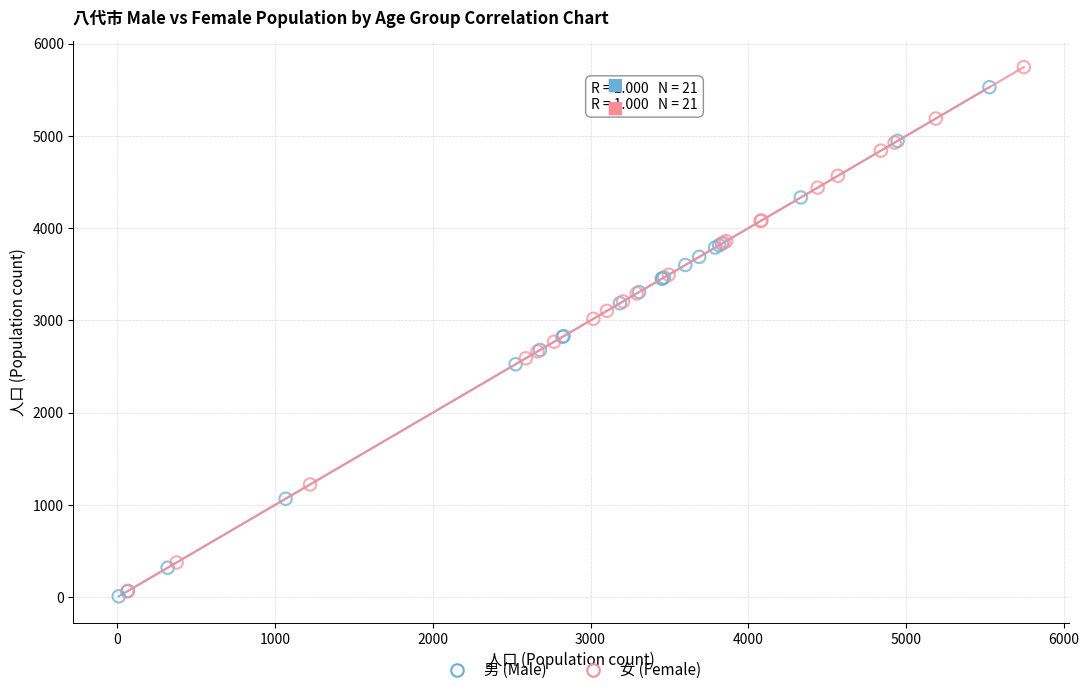

What are all the series names shown in the legend?

男 (Male), 女 (Female)